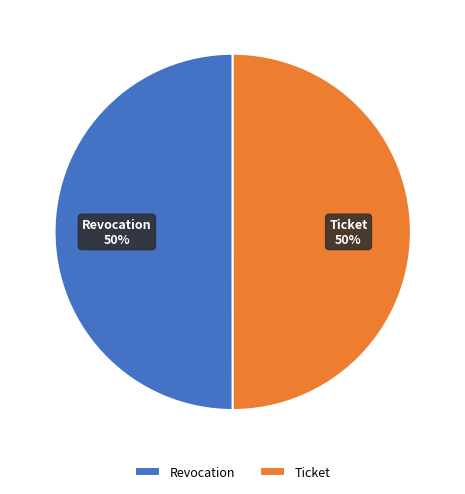

What is the ratio of the value at Ticket to the value at Revocation?

1.0